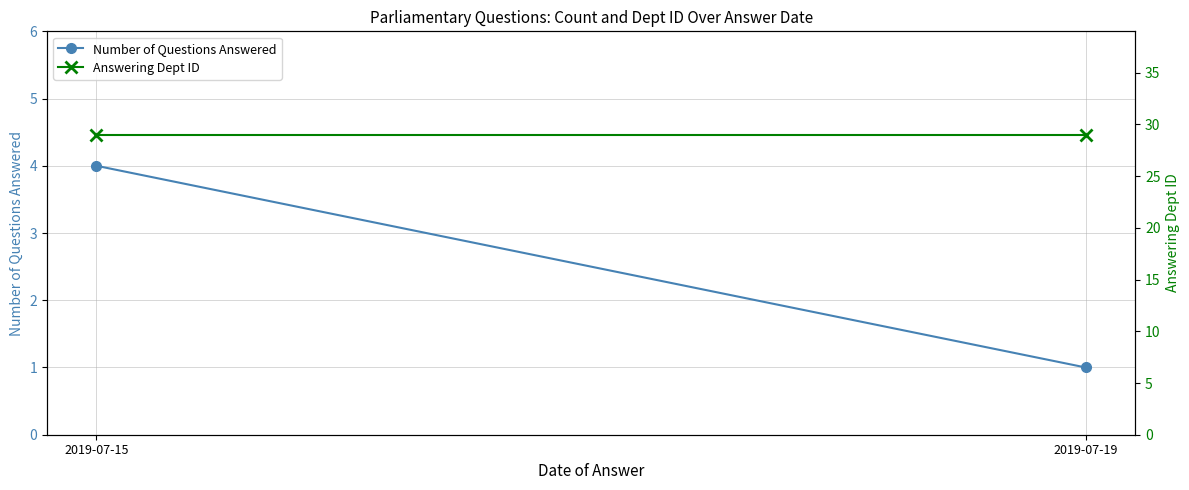

Rank the categories by Number of Questions Answered value from highest to lowest.

2019-07-15, 2019-07-19